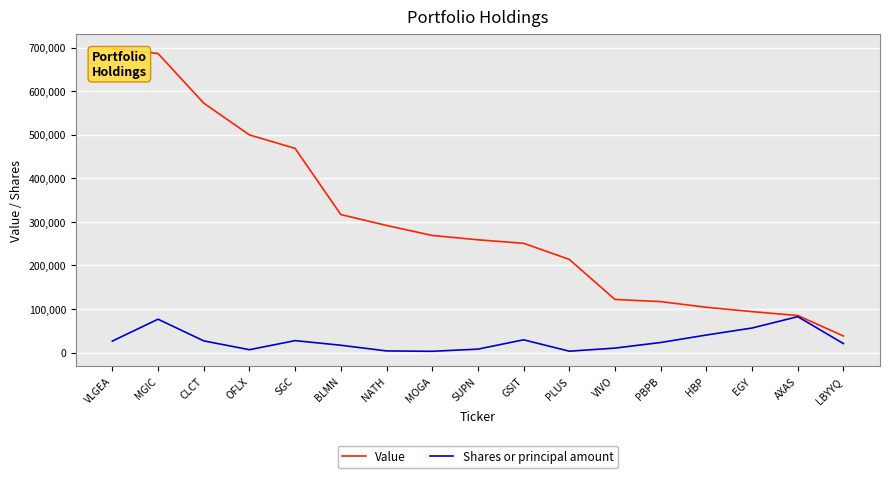

What position from the left is EGY?

15